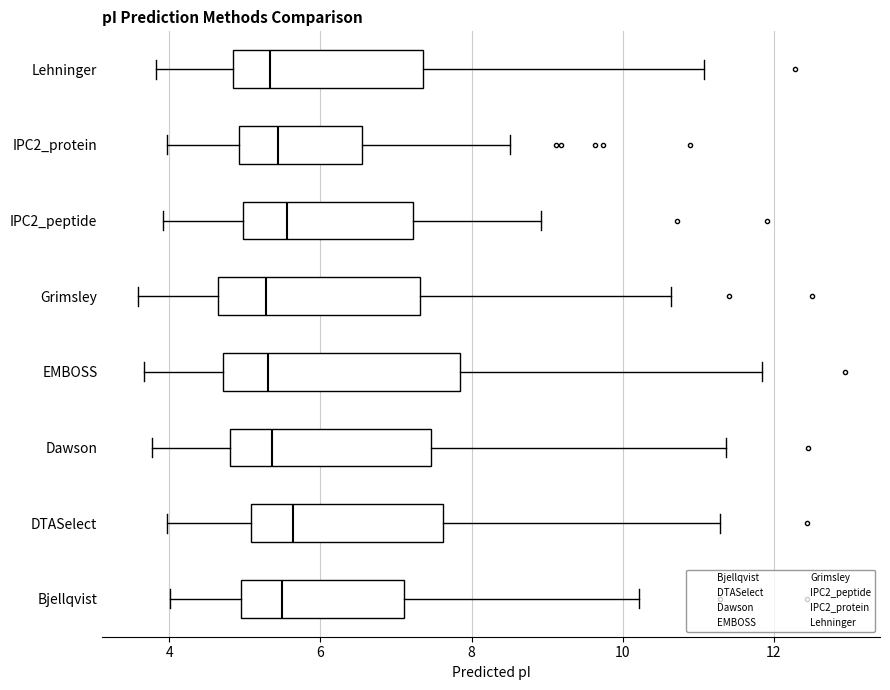

Which box is the widest, from its left edge to its right edge?

EMBOSS